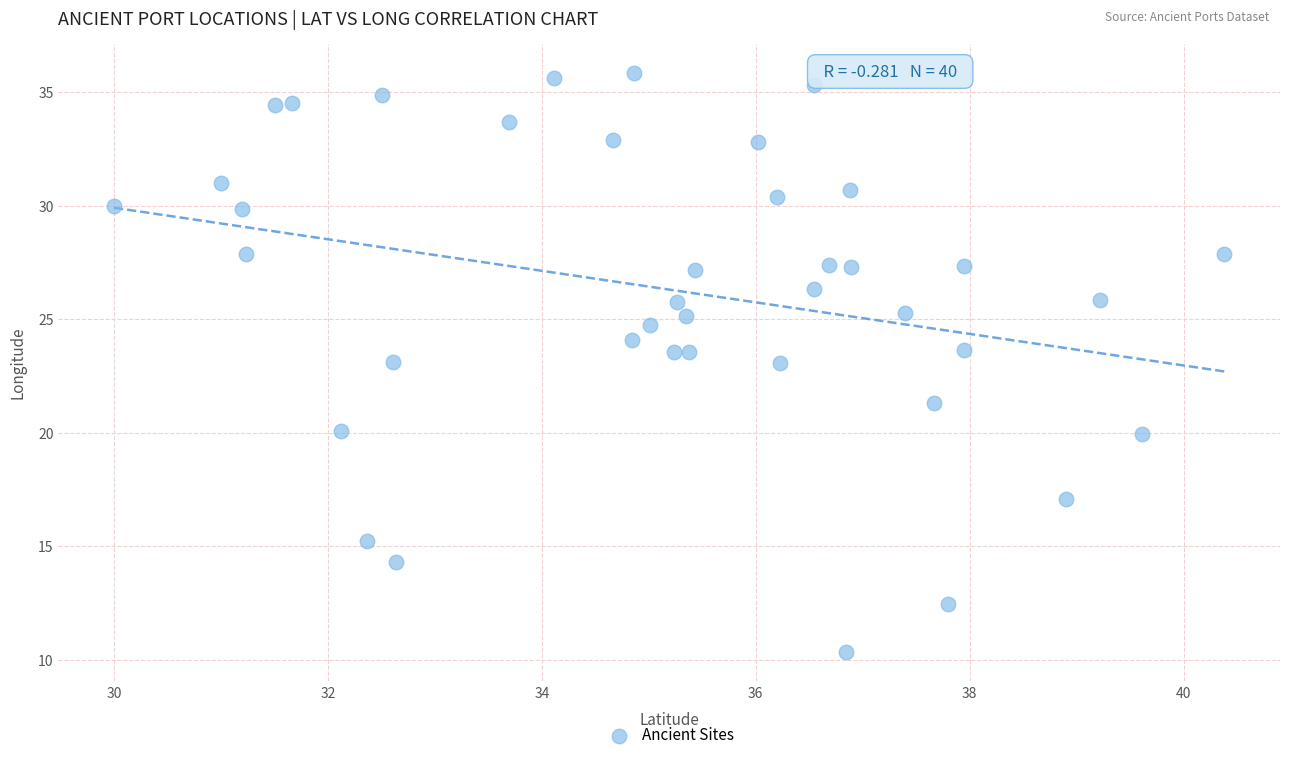

What is the range of Y values (max minus min)?

25.5